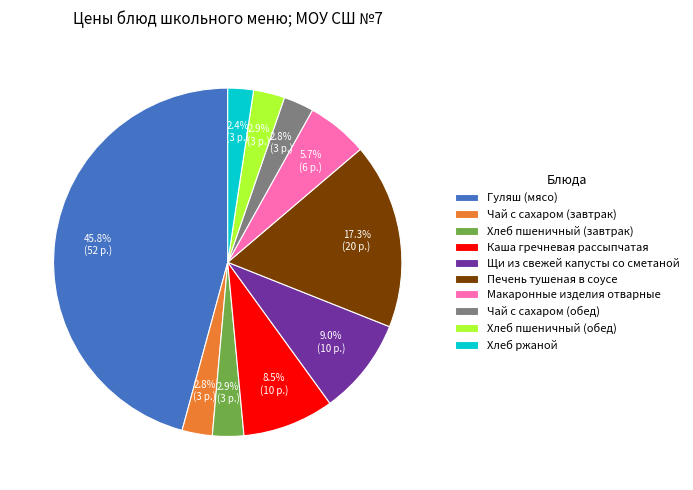

Is it true that Хлеб пшеничный (обед) is 17% of the pie?

False